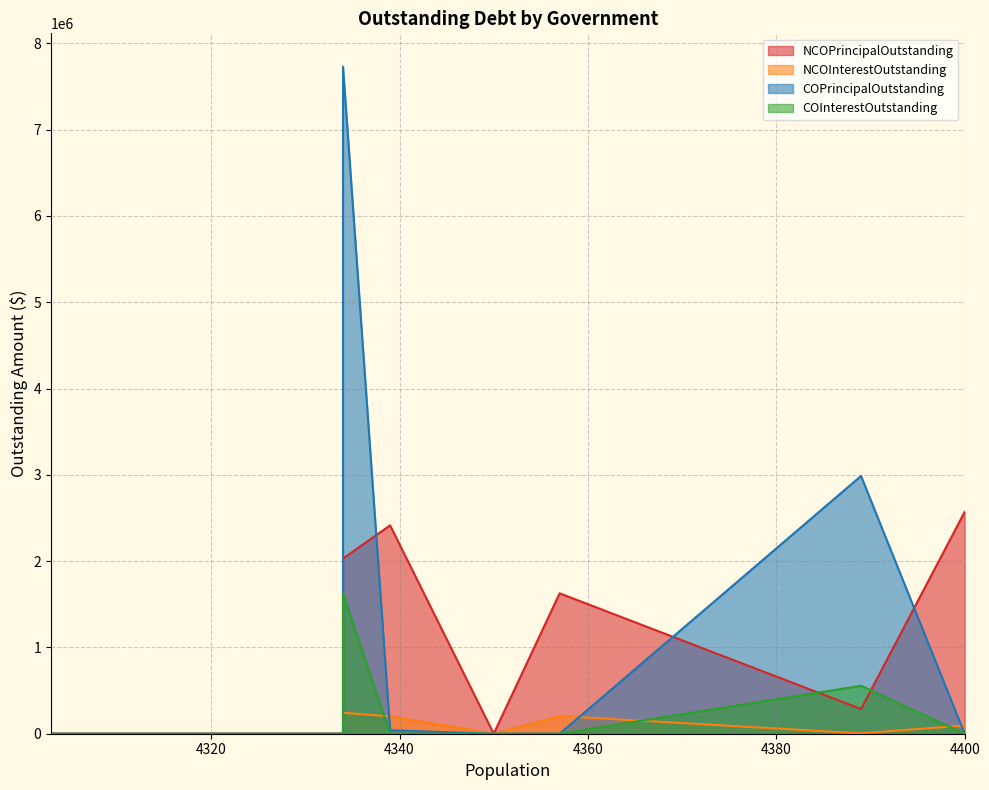

How many interior local valleys does the NCOInterestOutstanding series have?

2